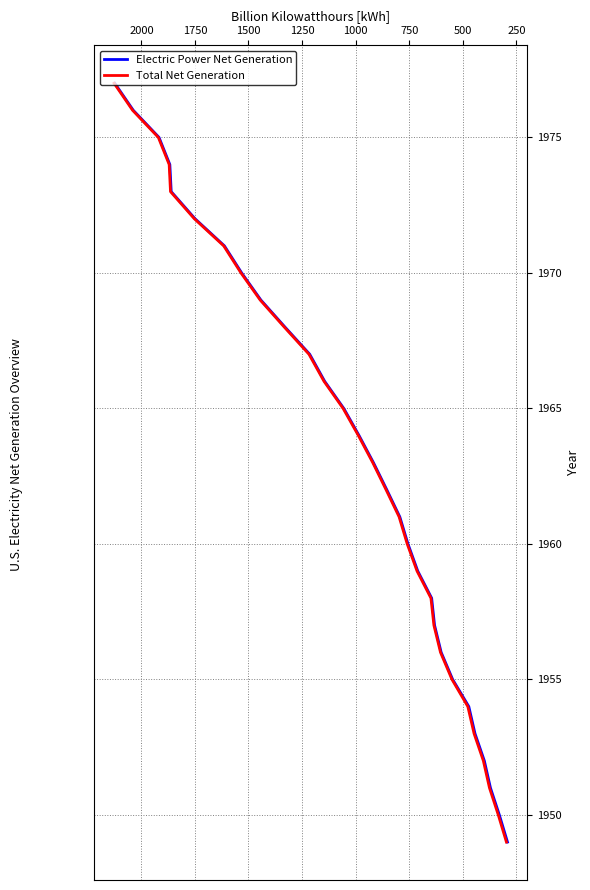

Does the chart have visible grid lines?

Yes